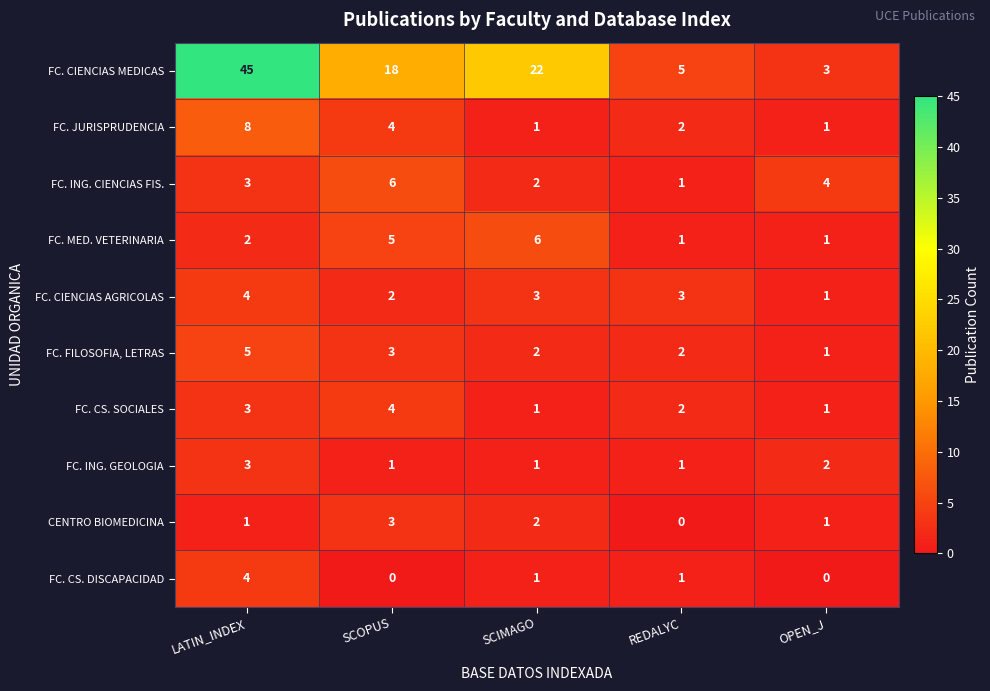

How many data points does each series have?

5